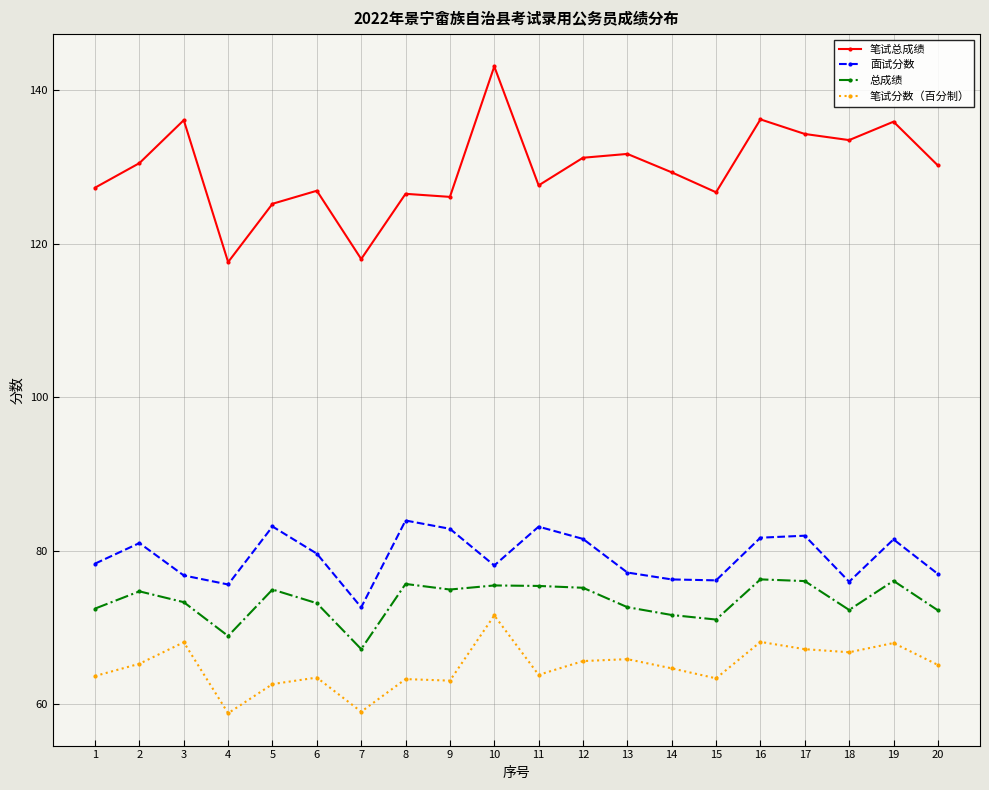

What is the average value of the 笔试总成绩 series?

129.7